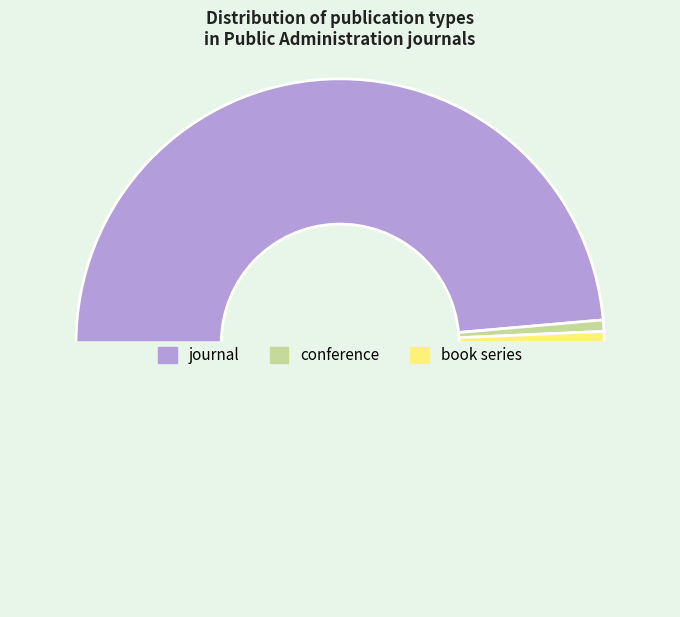

Count the number of slices in the pie.

4